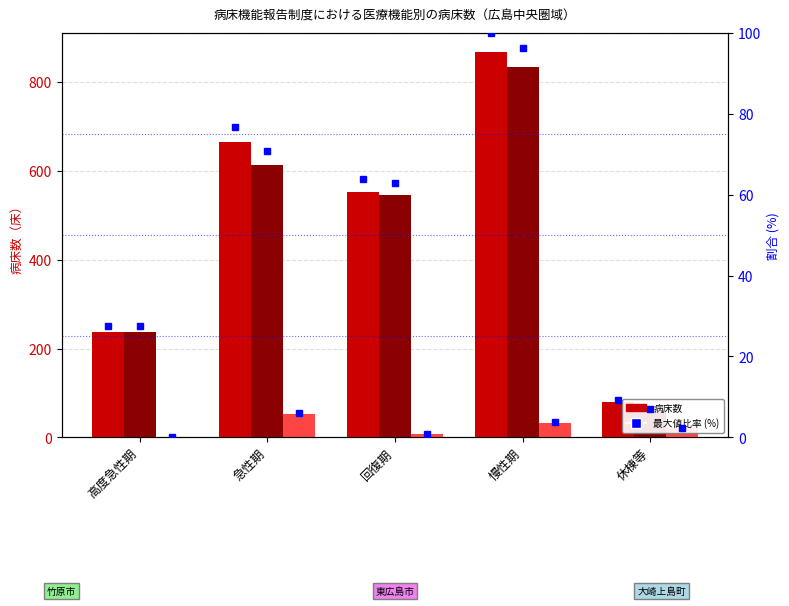

Which label corresponds to the largest value in the chart?

慢性期